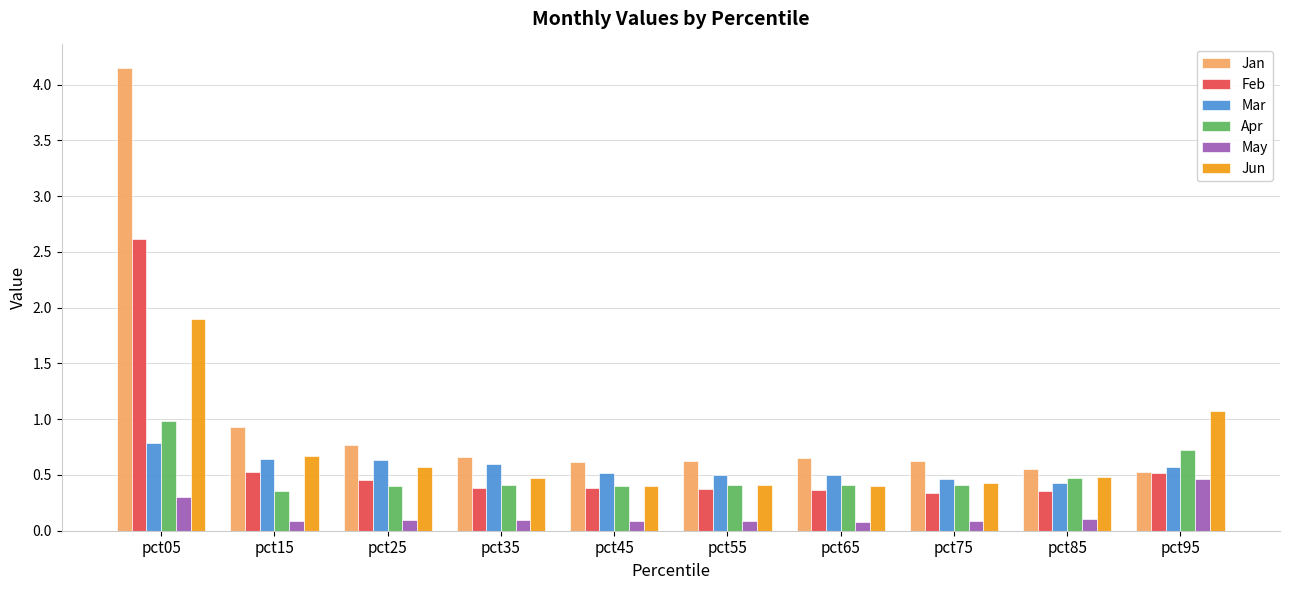

Which series has the widest spread of values?

Jan